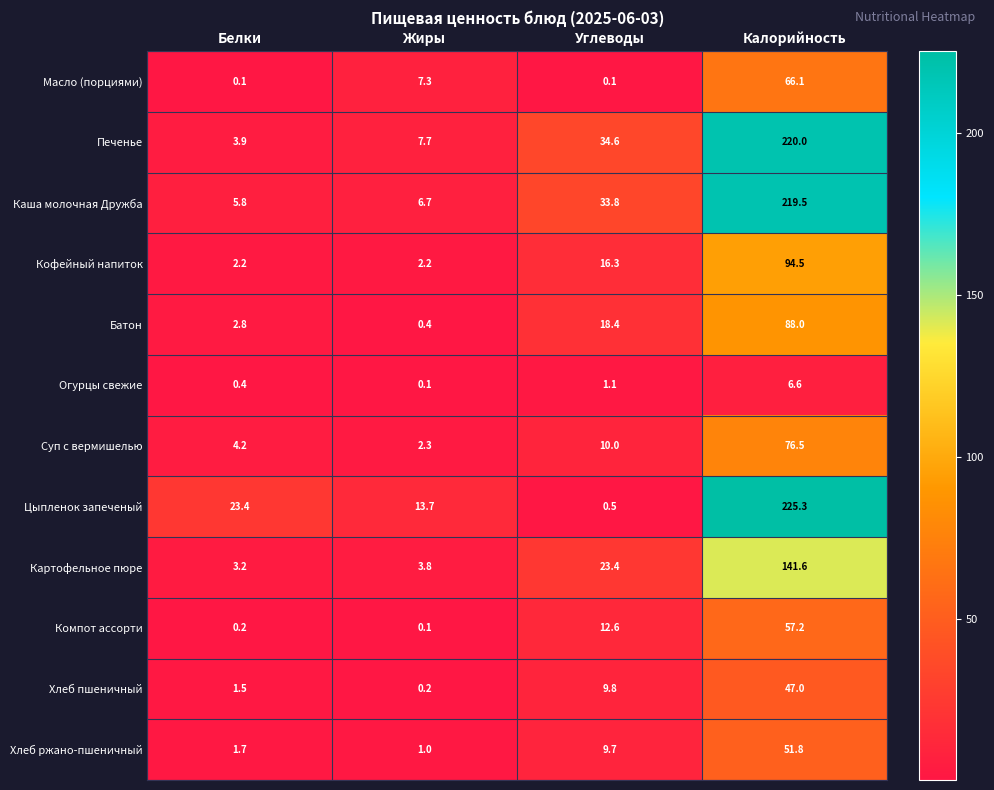

What value does the Масло (порциями) series have at Жиры?

7.3